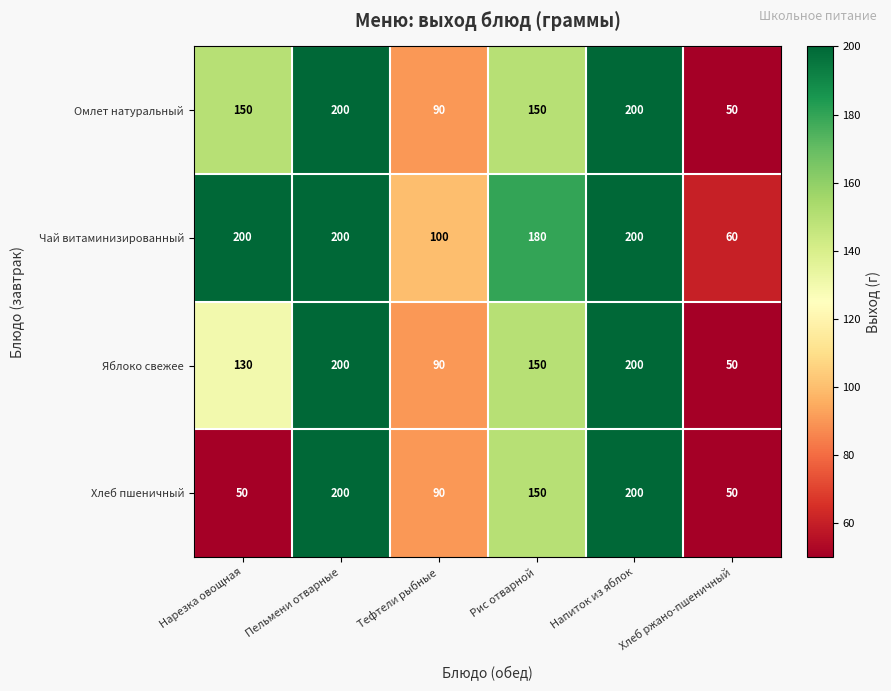

Which series has the largest total across all categories?

Чай витаминизированный